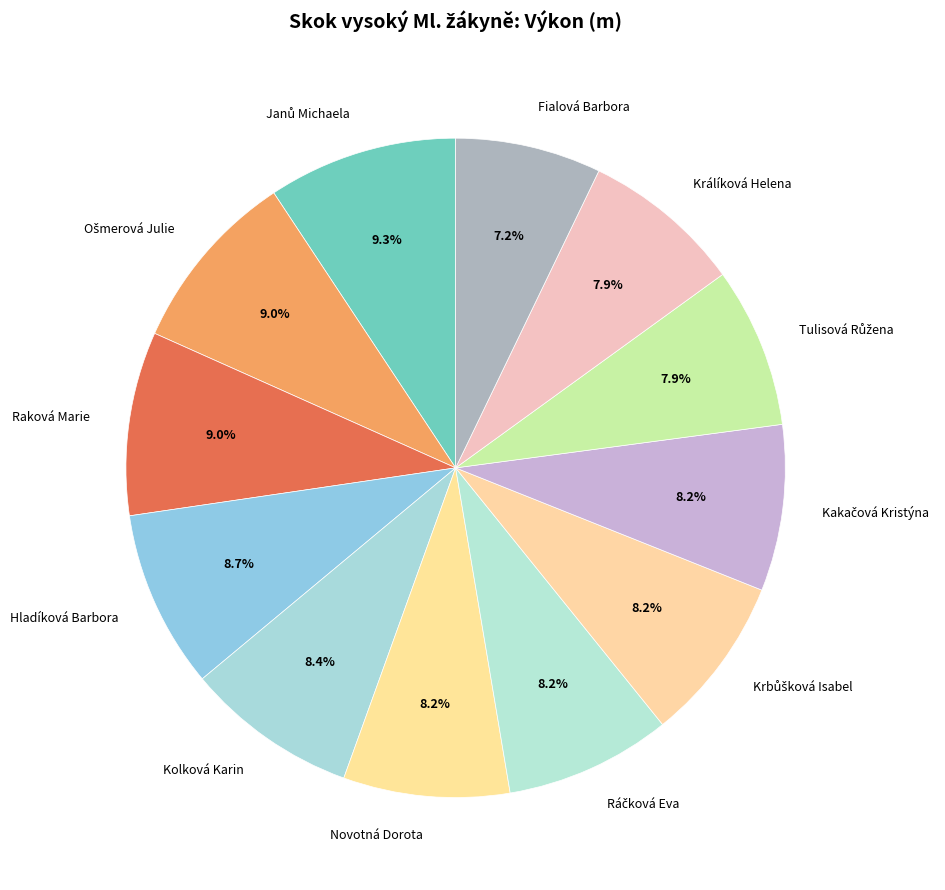

What is the total percentage of Fialová Barbora and Raková Marie?

16.2%